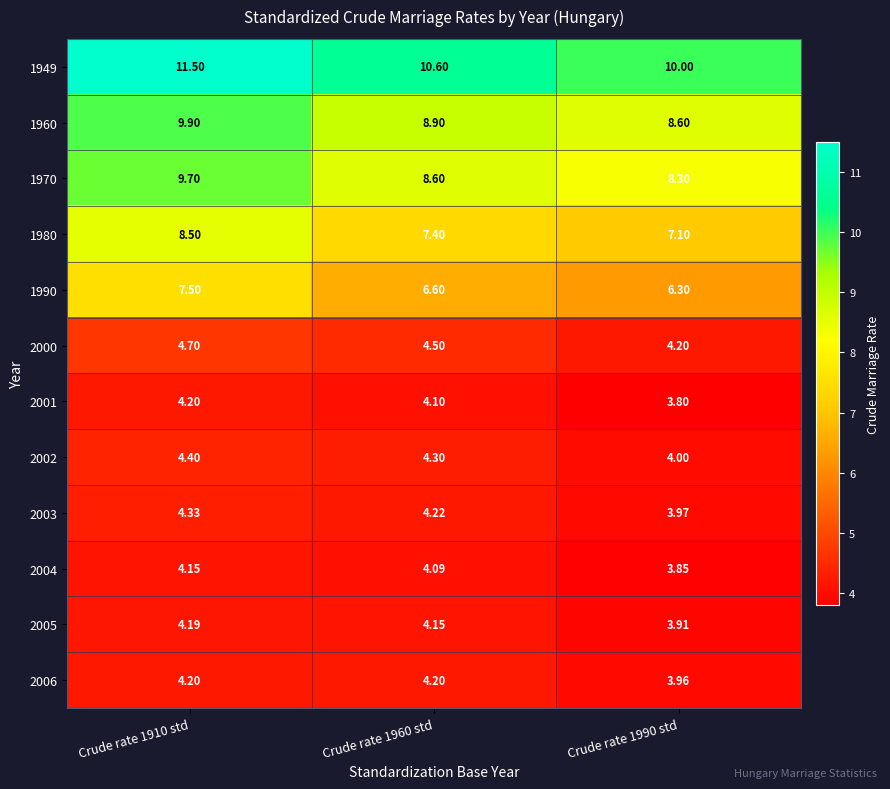

Reading left to right, extract all data points from this chart.

1949: Crude rate 1910 std=11.5	Crude rate 1960 std=10.6	Crude rate 1990 std=10.0
1960: Crude rate 1910 std=9.9	Crude rate 1960 std=8.9	Crude rate 1990 std=8.6
1970: Crude rate 1910 std=9.7	Crude rate 1960 std=8.6	Crude rate 1990 std=8.3
1980: Crude rate 1910 std=8.5	Crude rate 1960 std=7.4	Crude rate 1990 std=7.1
1990: Crude rate 1910 std=7.5	Crude rate 1960 std=6.6	Crude rate 1990 std=6.3
2000: Crude rate 1910 std=4.7	Crude rate 1960 std=4.5	Crude rate 1990 std=4.2
2001: Crude rate 1910 std=4.2	Crude rate 1960 std=4.1	Crude rate 1990 std=3.8
2002: Crude rate 1910 std=4.4	Crude rate 1960 std=4.3	Crude rate 1990 std=4.0
2003: Crude rate 1910 std=4.3	Crude rate 1960 std=4.2	Crude rate 1990 std=4.0
2004: Crude rate 1910 std=4.2	Crude rate 1960 std=4.1	Crude rate 1990 std=3.9
2005: Crude rate 1910 std=4.2	Crude rate 1960 std=4.2	Crude rate 1990 std=3.9
2006: Crude rate 1910 std=4.2	Crude rate 1960 std=4.2	Crude rate 1990 std=4.0